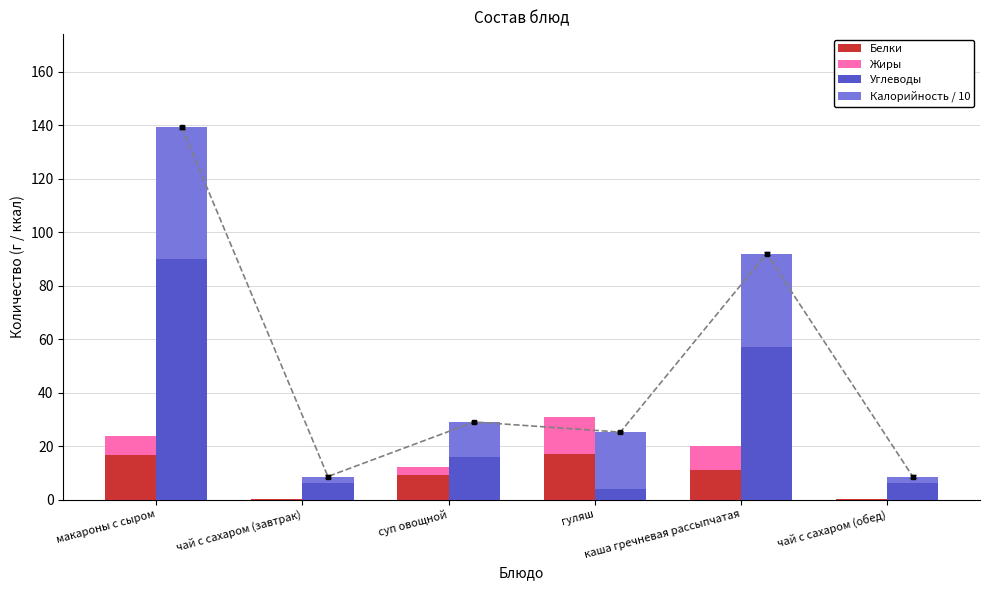

At how many categories does at least one series exceed 84?

1